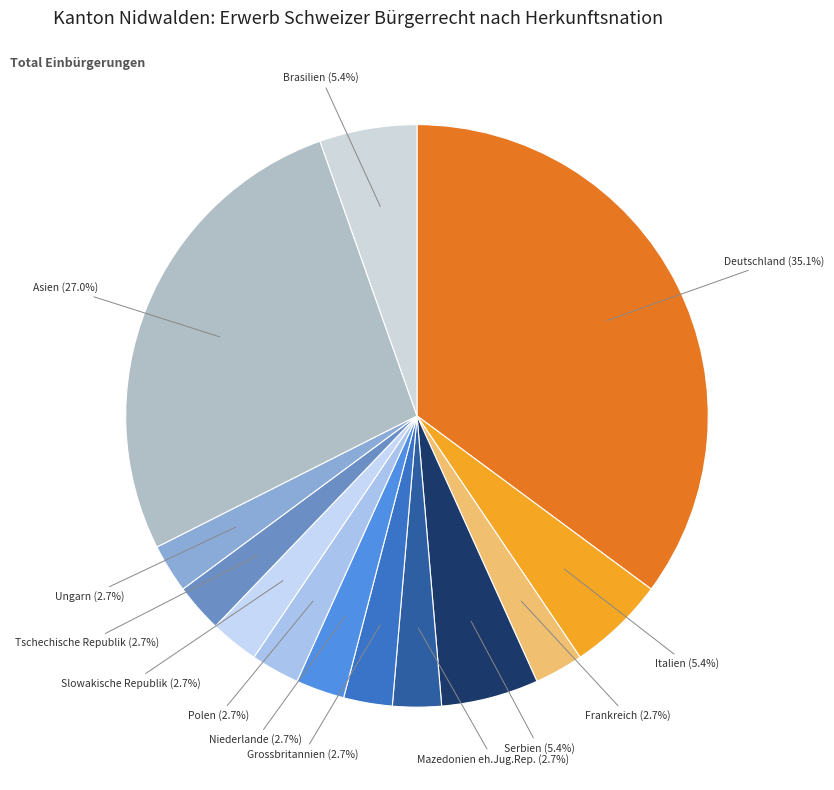

Count the number of slices in the pie.

13